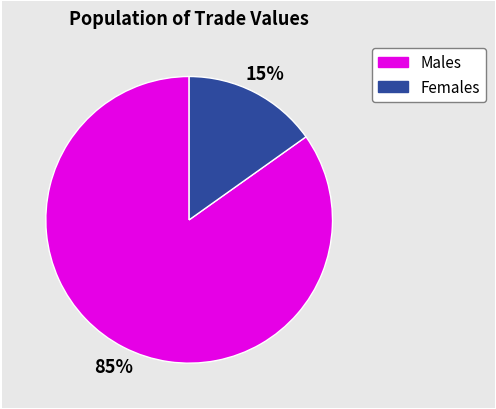

To the nearest percent, what is the difference between the largest and smallest slice percentages?

70%